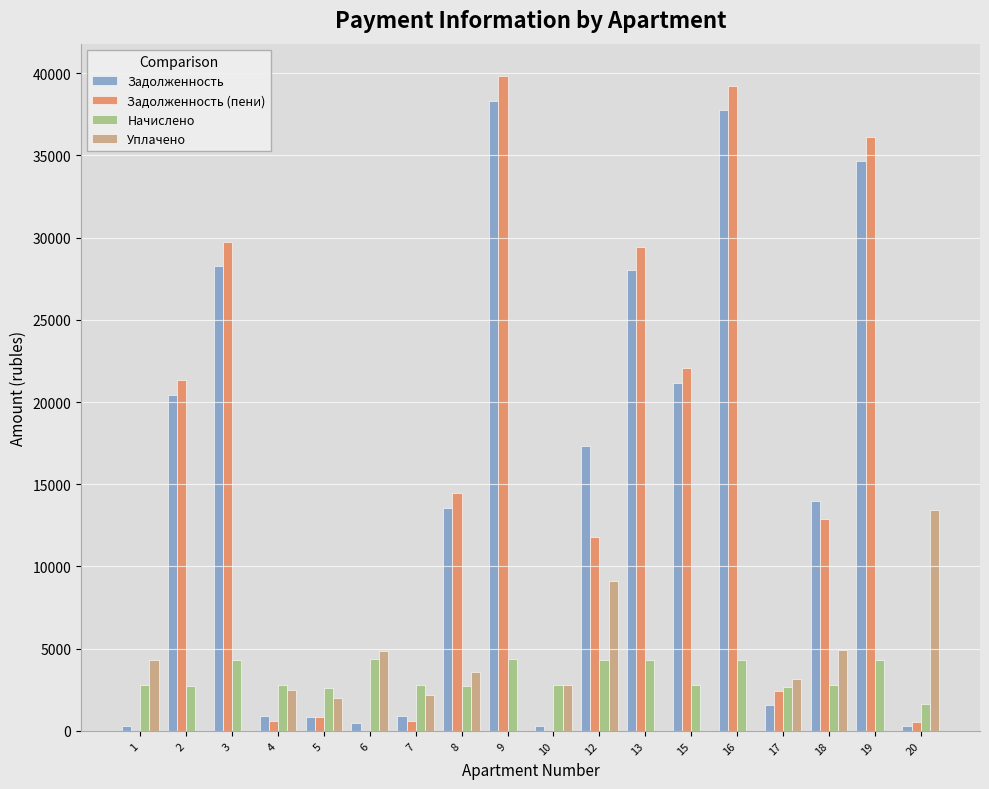

Between 12 and 19, which series saw the biggest shift?

Задолженность (пени)